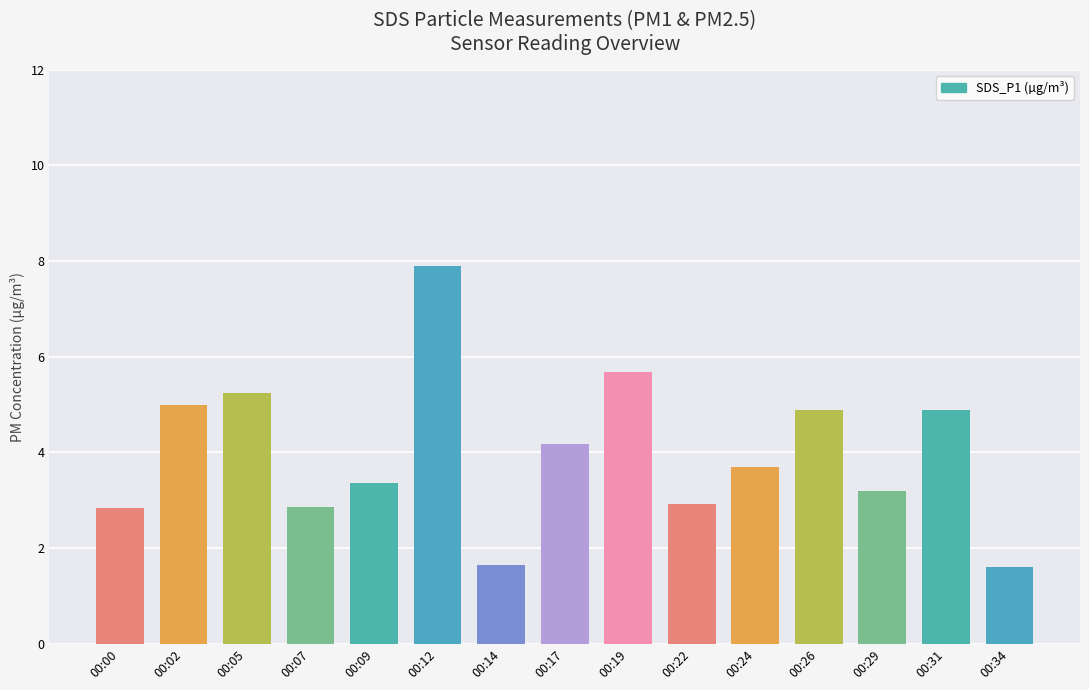

Where does the data first go above 3?

00:02